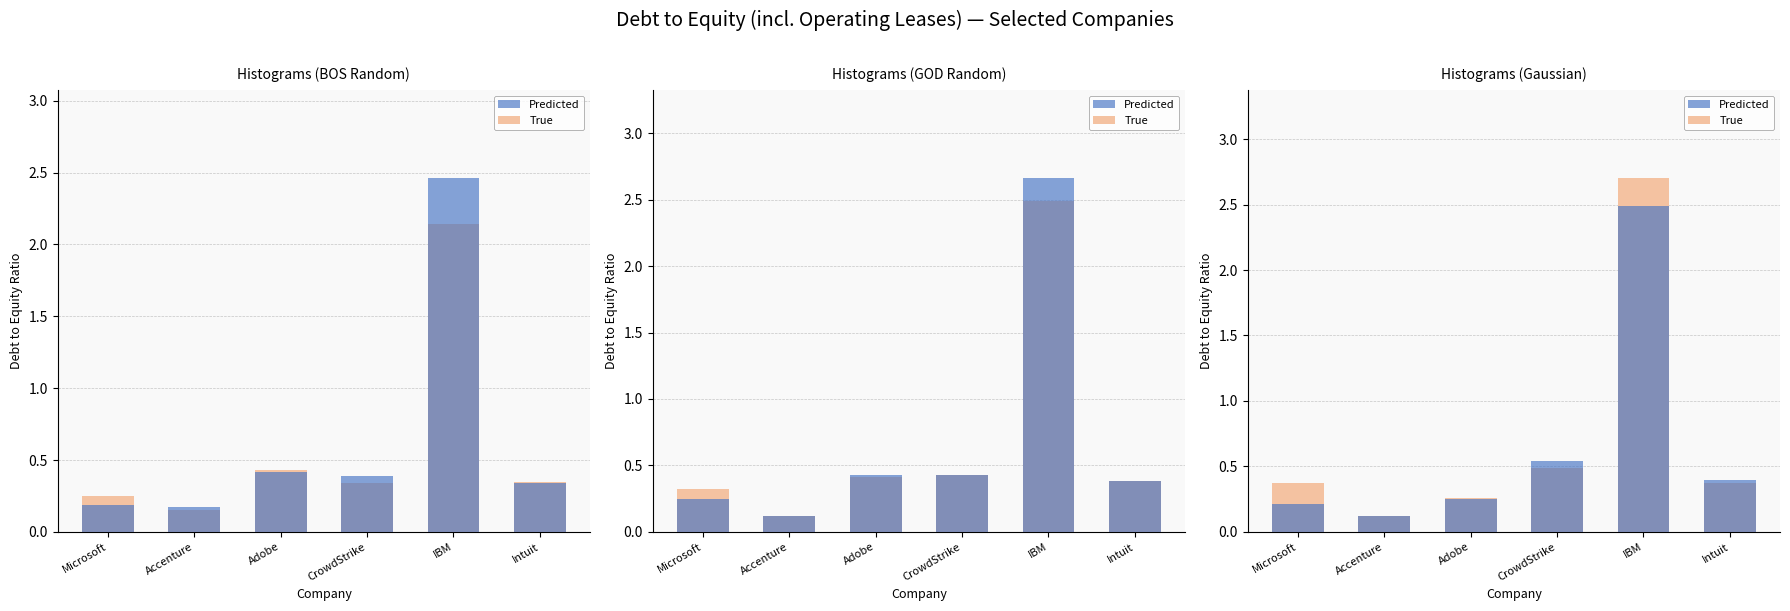

Read the Predicted value at Intuit.

0.4